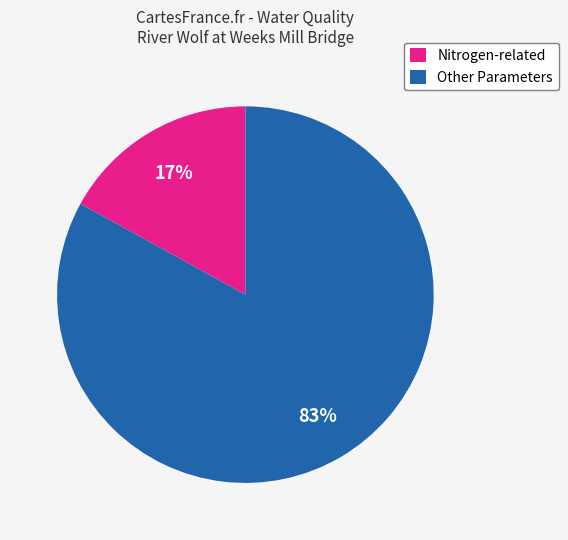

Is it true that Other Parameters is 73% of the pie?

False